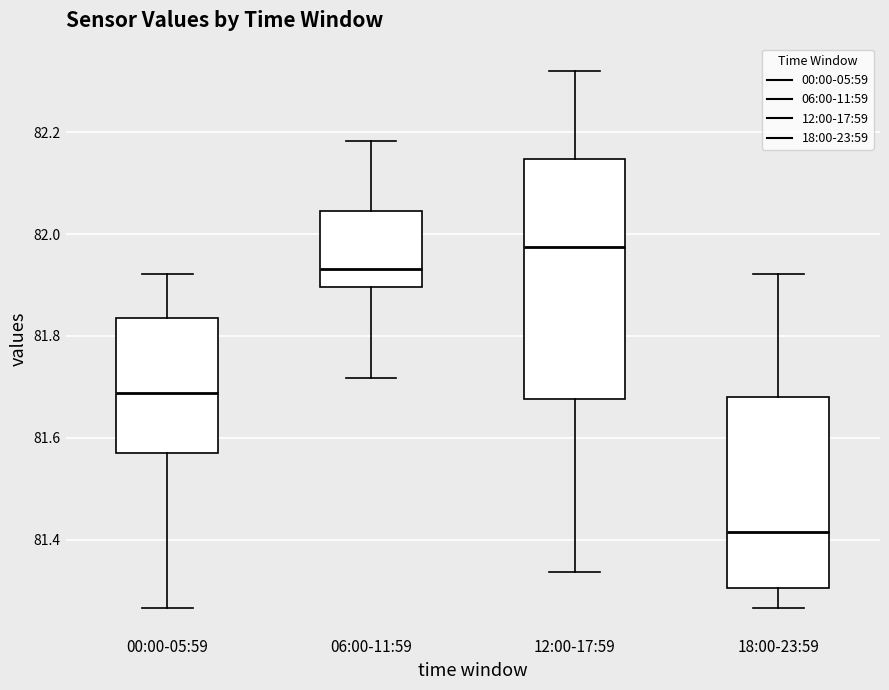

Reading left to right, read every box against the y-axis: the position of its median line, the range the box covers, and the ends of its whiskers. The values are not printed on the chart, so give them approximately, as read against the axis.

00:00-05:59: median 81.68, box 81.58 to 81.84, whiskers 81.26 to 81.92
06:00-11:59: median 81.94, box 81.90 to 82.04, whiskers 81.72 to 82.18
12:00-17:59: median 81.98, box 81.68 to 82.14, whiskers 81.34 to 82.32
18:00-23:59: median 81.42, box 81.30 to 81.68, whiskers 81.26 to 81.92